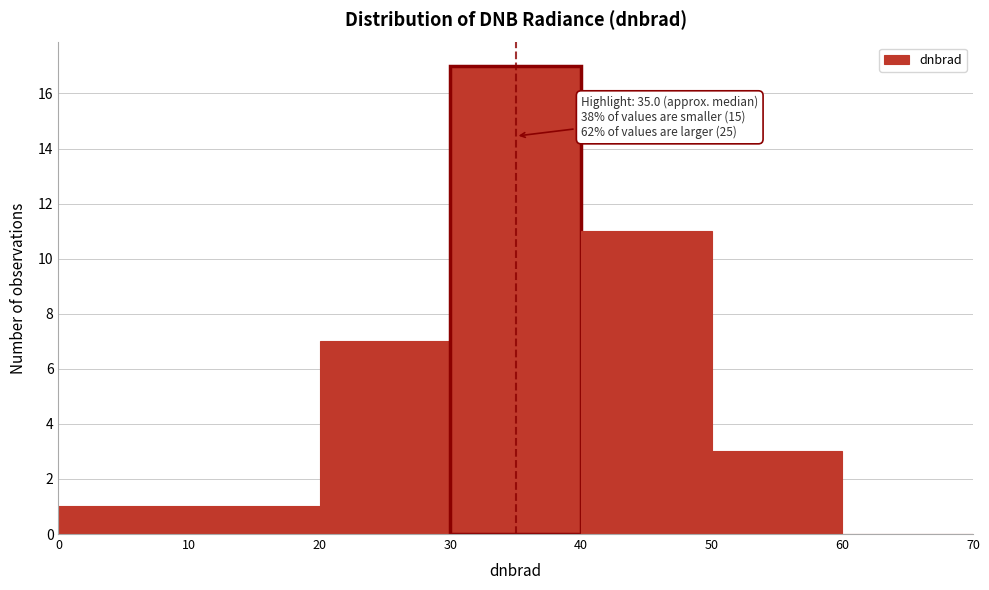

Which range on the x-axis has the tallest bar?

30 to 40